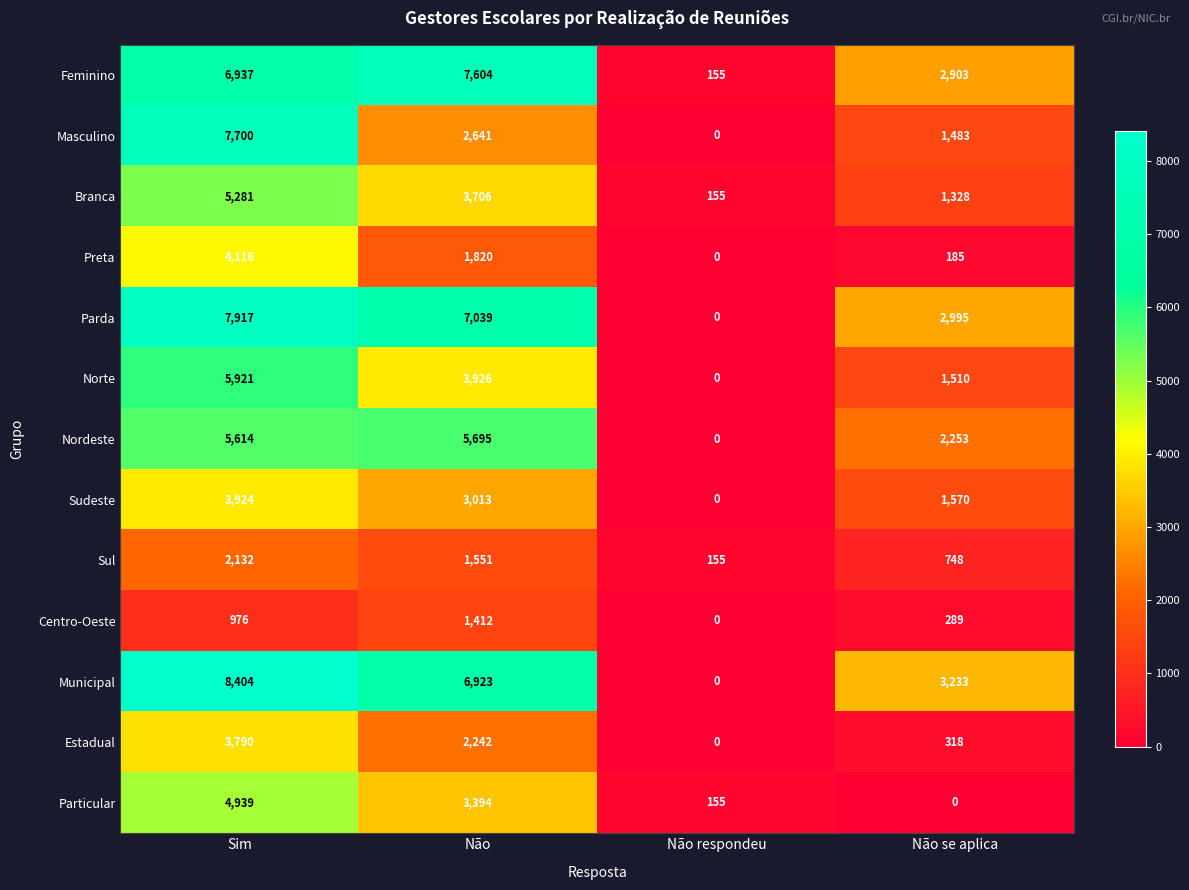

At how many categories does at least one series exceed 1247?

3